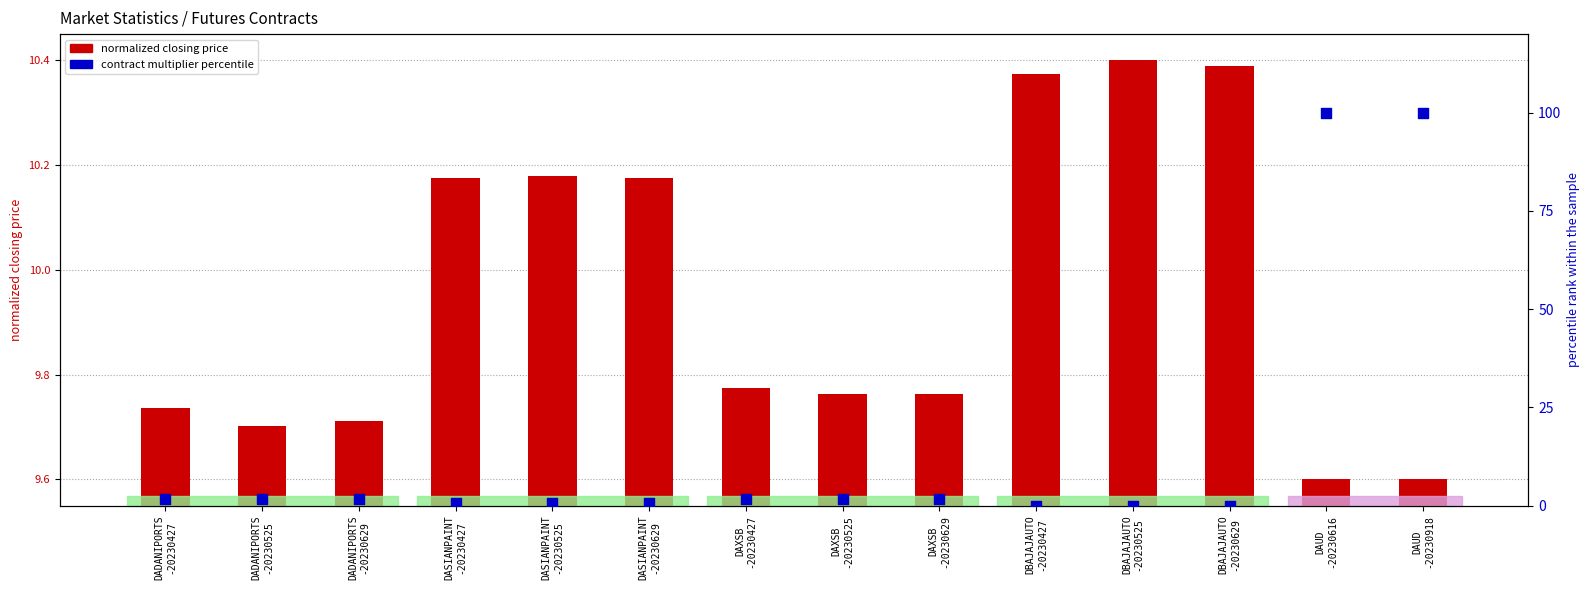

Is the value of contract multiplier percentile at DADANIPORTS
-20230427 greater than the value of closing price (normalized) at DASIANPAINT
-20230629?

No